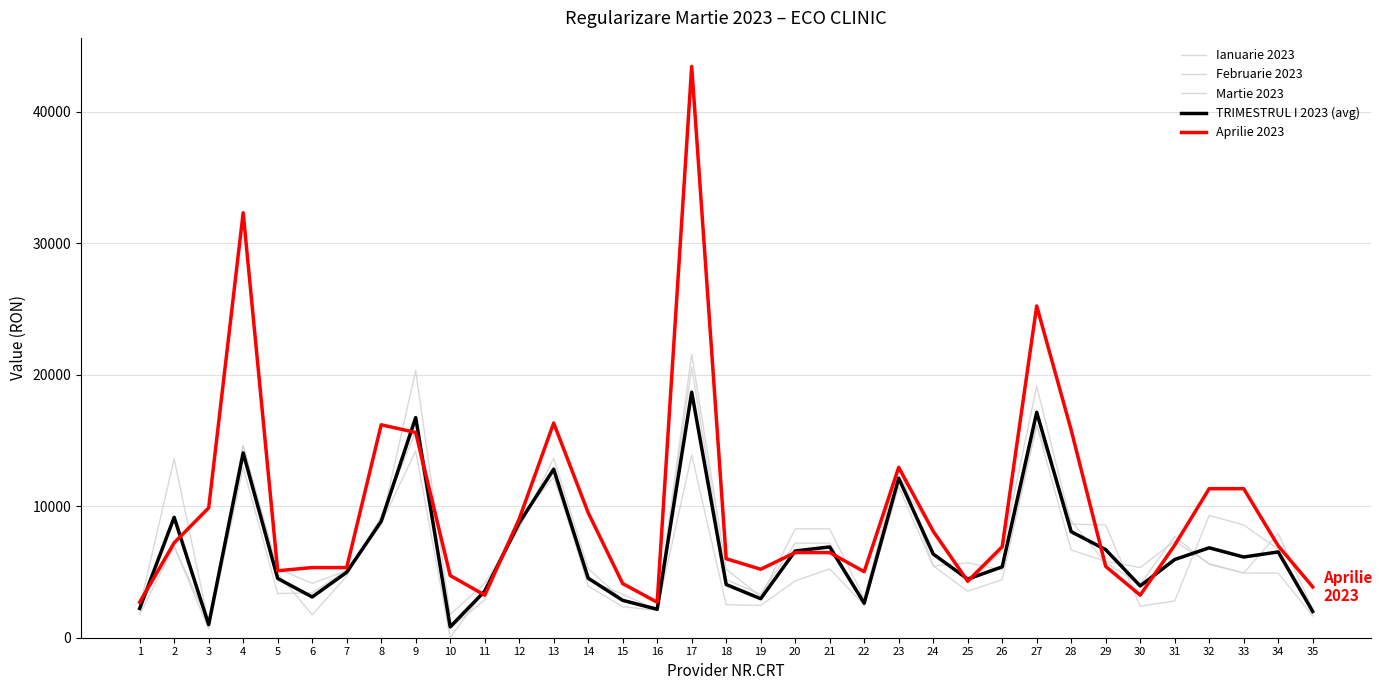

Does the chart display data point markers on the line(s)?

No